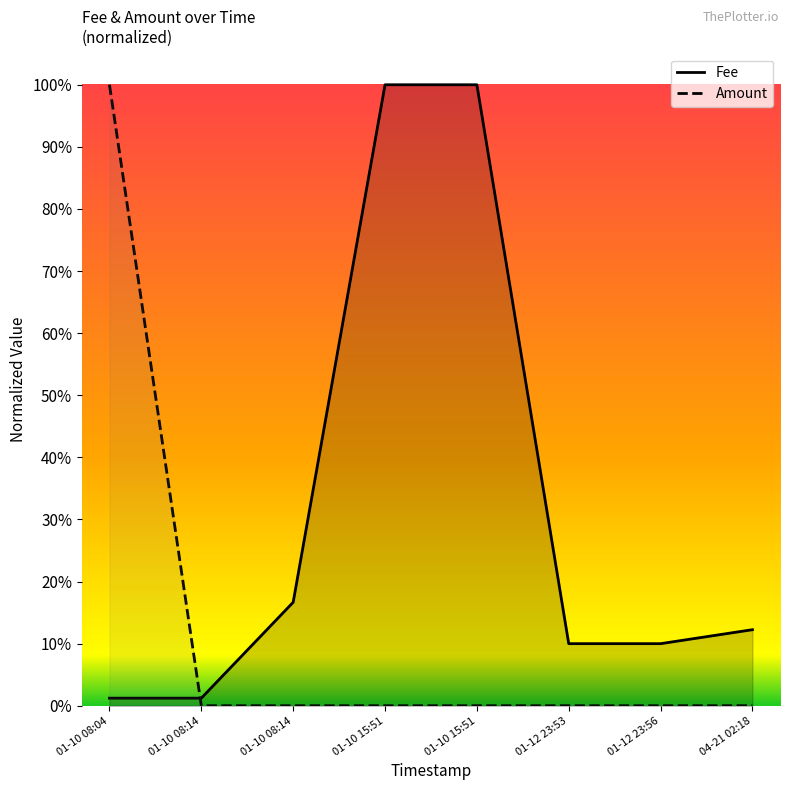

How many series are shown in this chart?

2